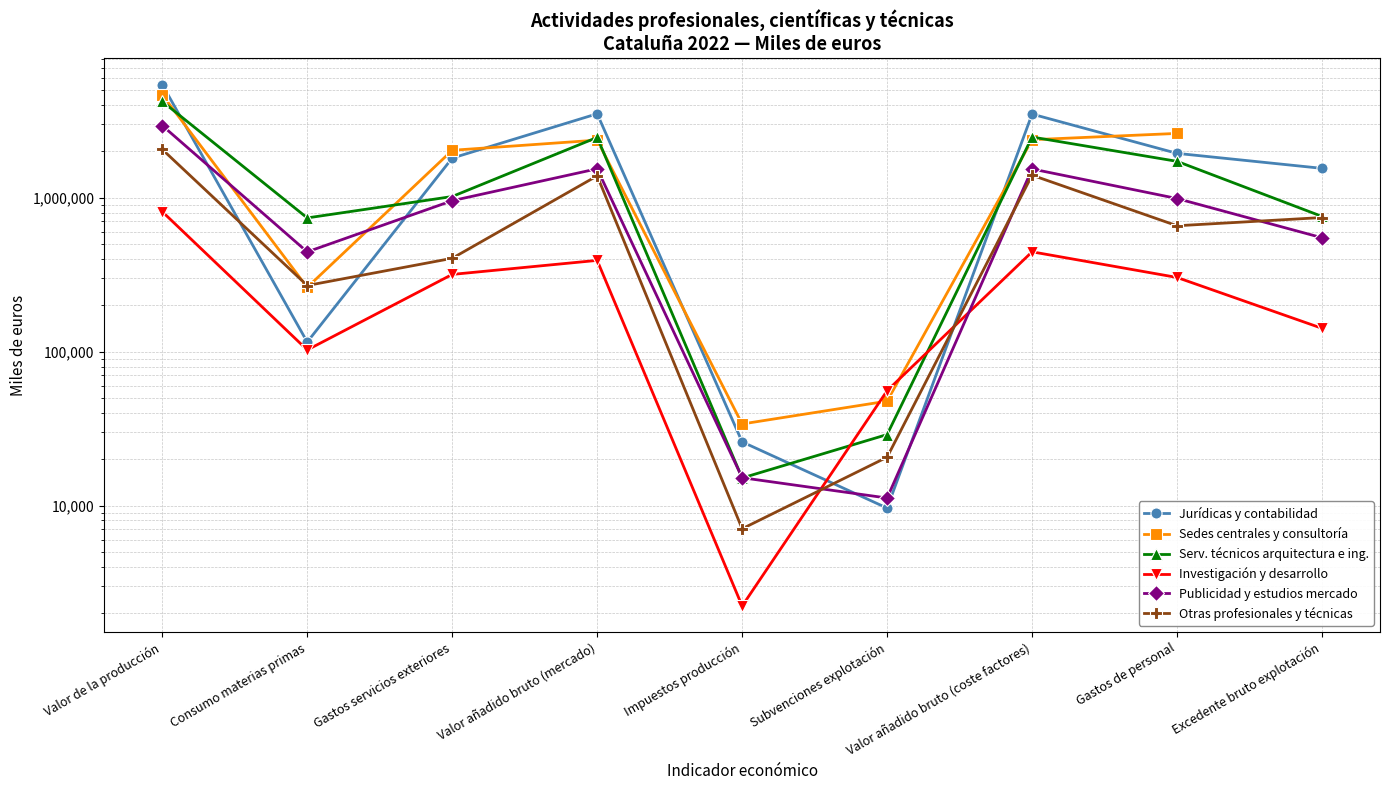

What is the difference between the second highest and second lowest values in the Publicidad y estudios mercado series?

1524542.0